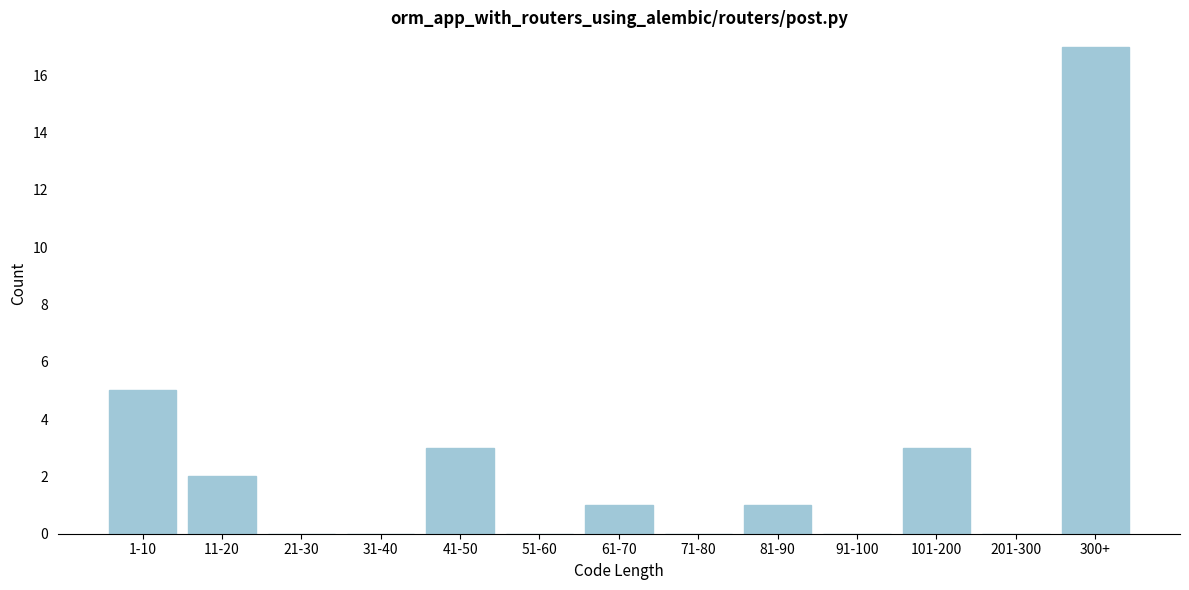

Reading left to right, transcribe all the data shown in this chart.

1-10=5	11-20=2	21-30=0	31-40=0	41-50=3	51-60=0	61-70=1	71-80=0	81-90=1	91-100=0	101-200=3	201-300=0	300+=17